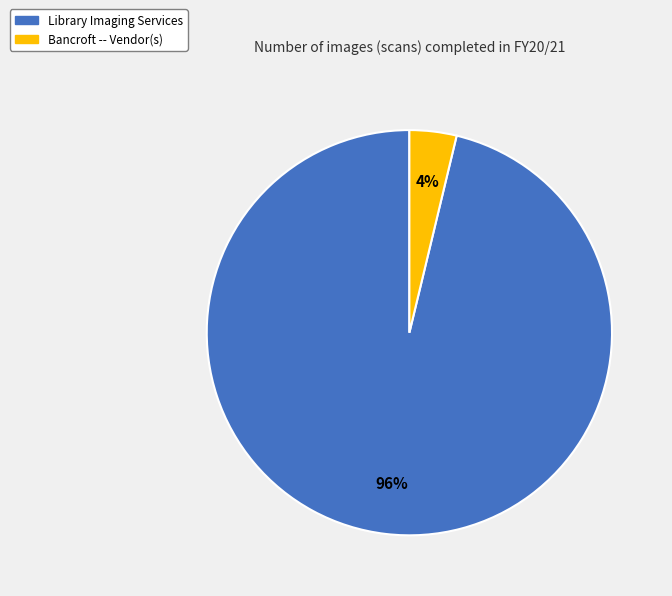

Rank the categories by value from highest to lowest.

Library Imaging Services, Bancroft -- Vendor(s)